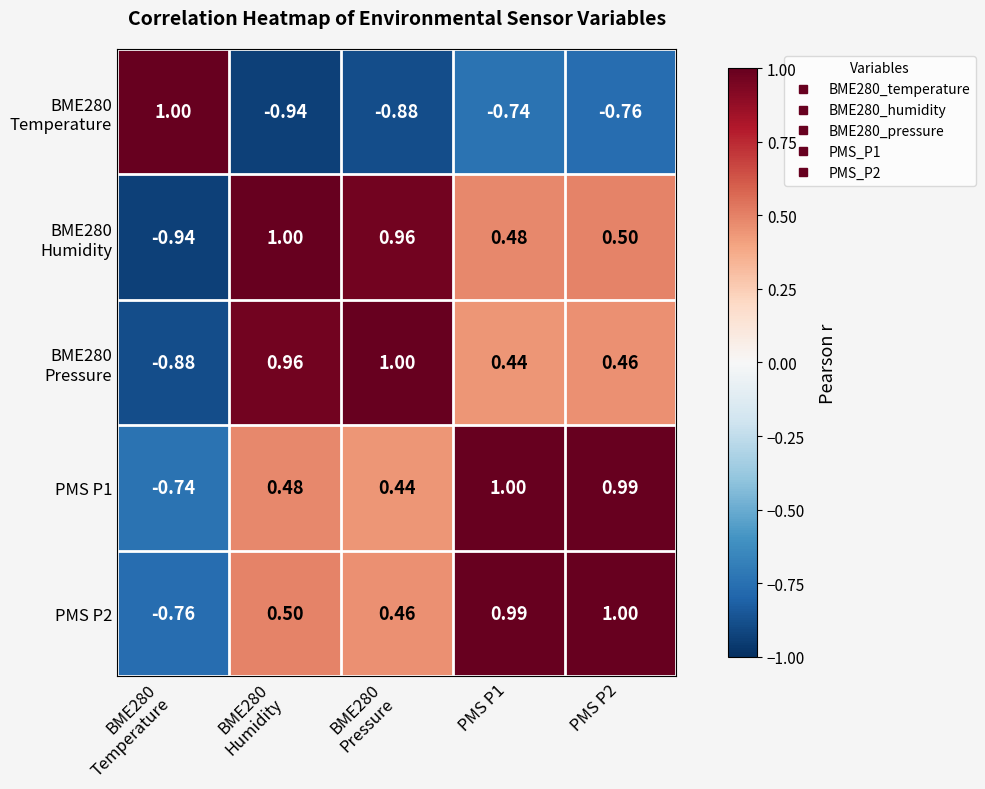

How many negative values does the PMS P1 series have?

1